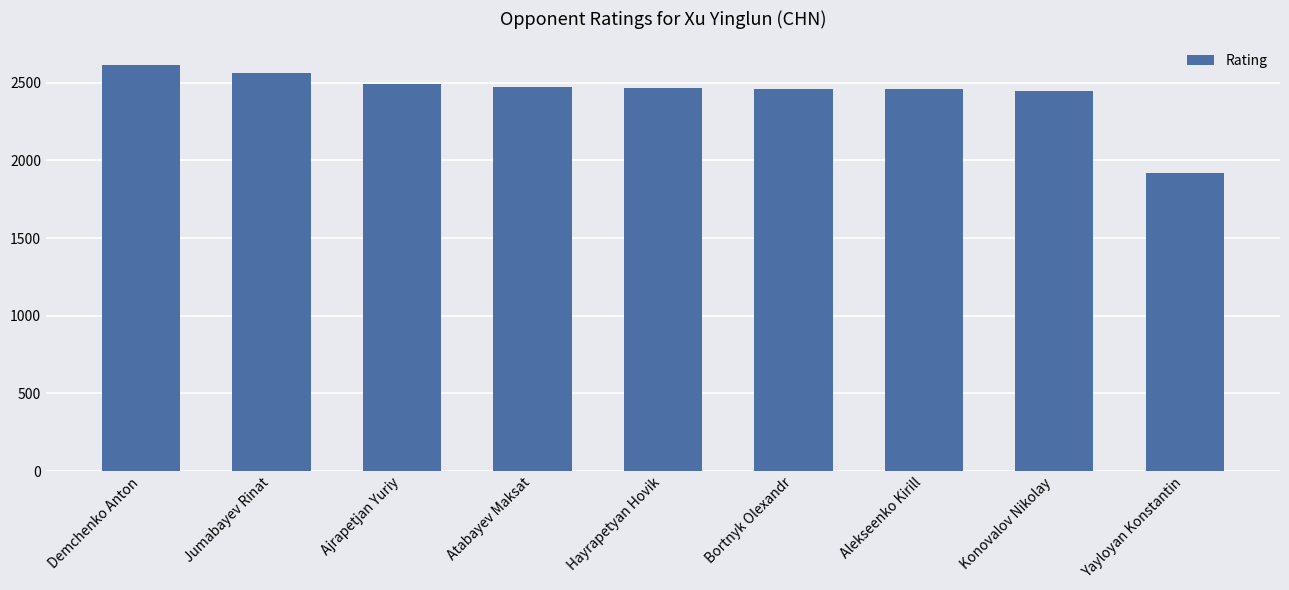

What is the sum of all values?

21906